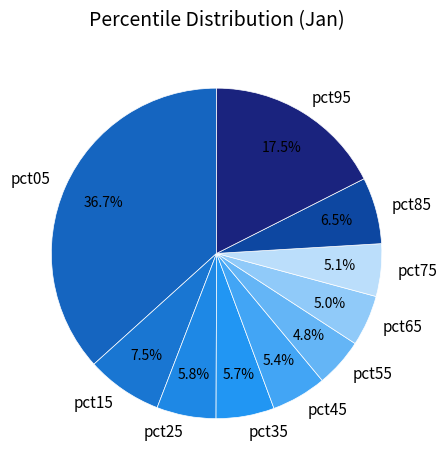

To the nearest percent, what is the average slice percentage?

10%